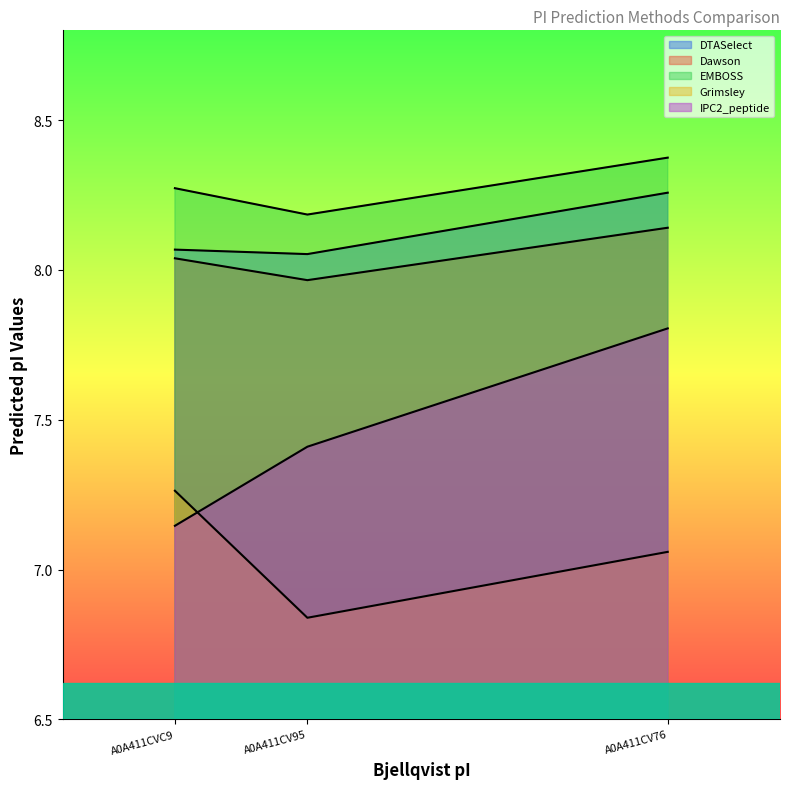

How many lines are shown in the chart?

5